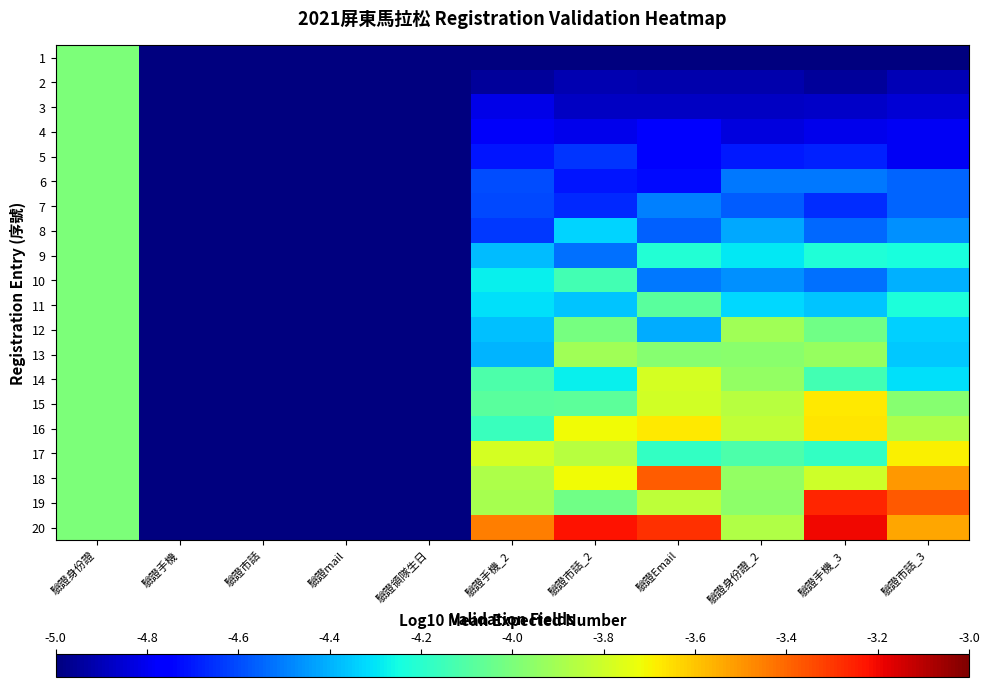

What is the total value across all series at 驗證市話?

-100.0